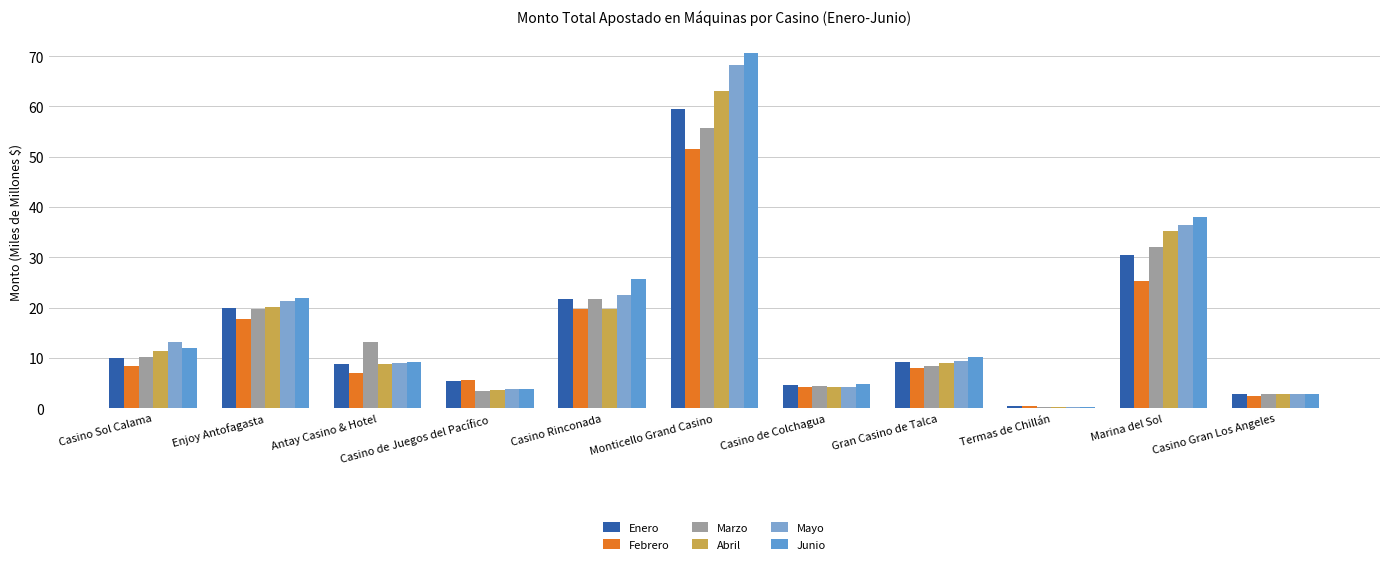

How many distinct data groups are displayed?

6